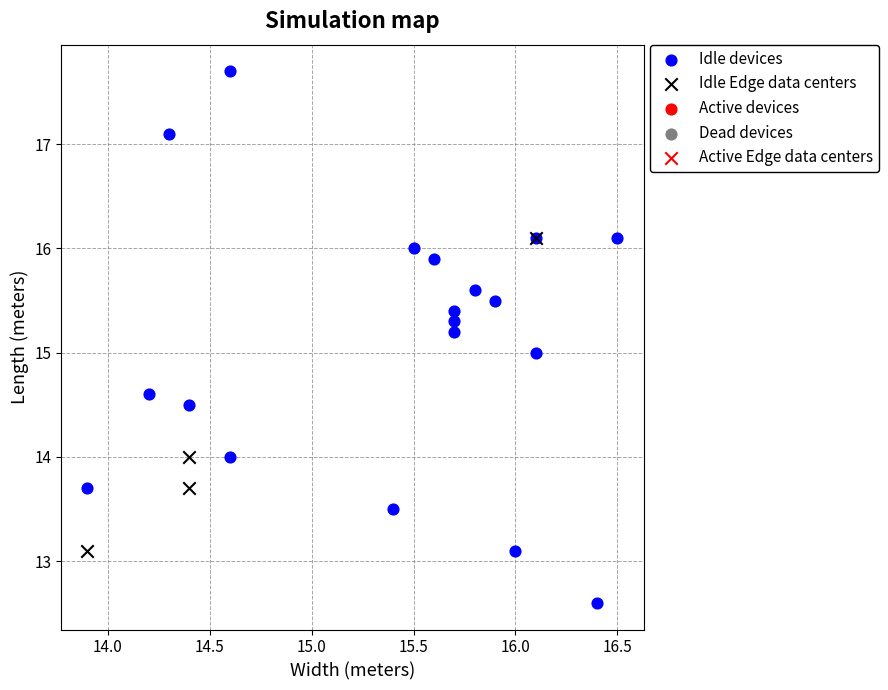

Which series contains the highest Y value?

Idle devices